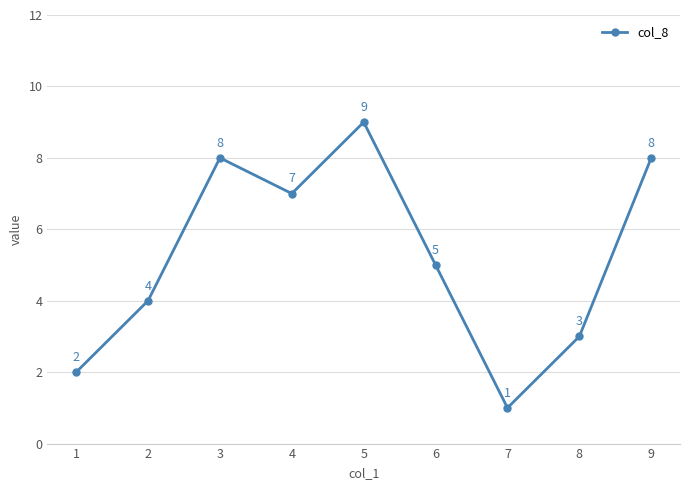

At which label does the data first exceed 5?

3